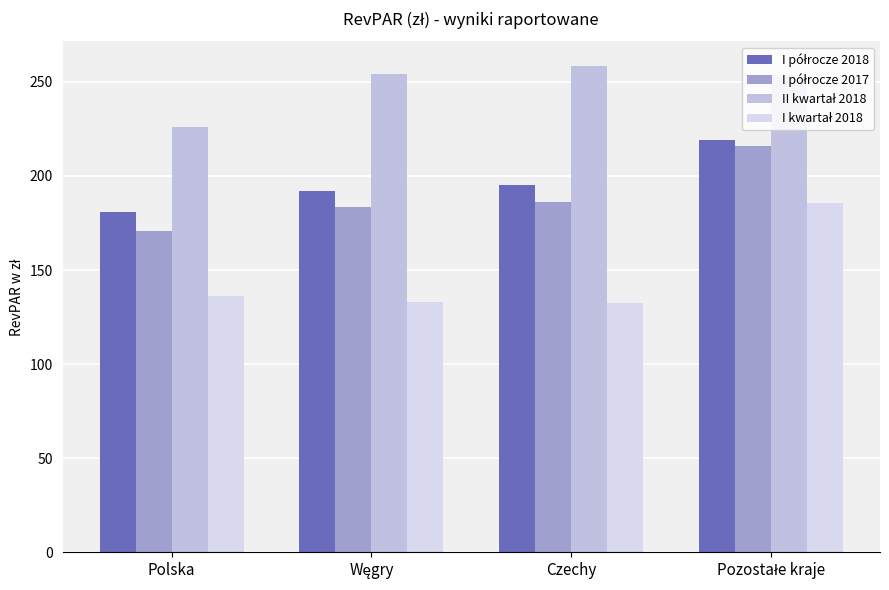

Does the chart contain any negative values?

No